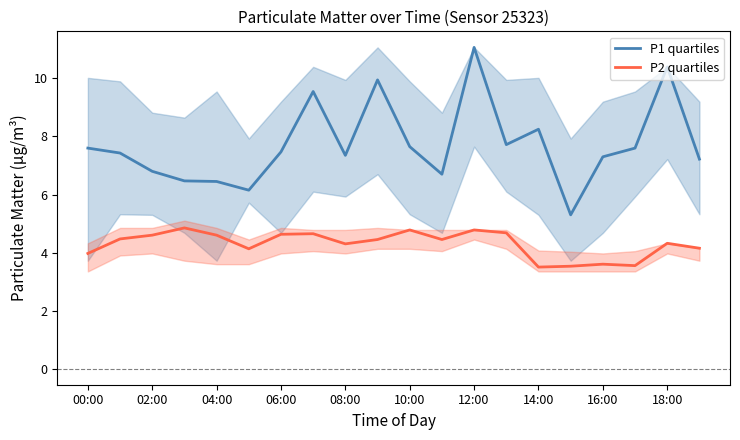

True or false: P1 quartiles has a value of 11.1 at 12:00.

True